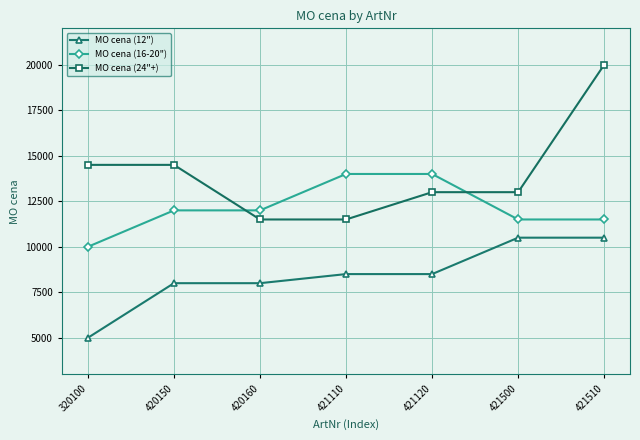

Which series has the largest range (max minus min)?

MO cena (24"+)